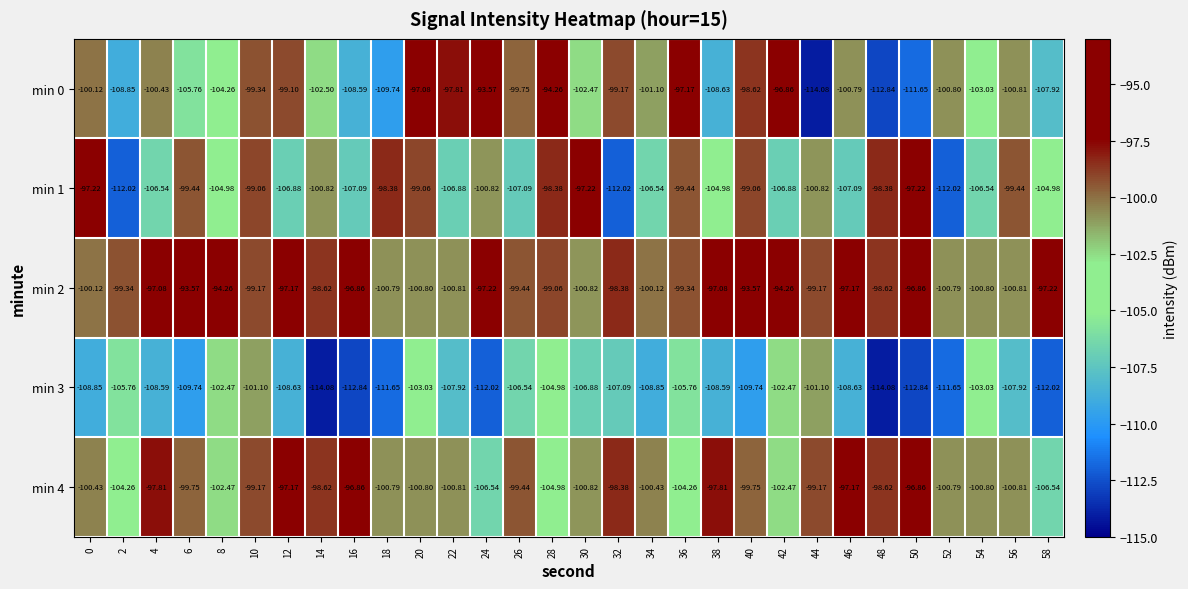

What is the maximum value shown in the chart?

-93.6